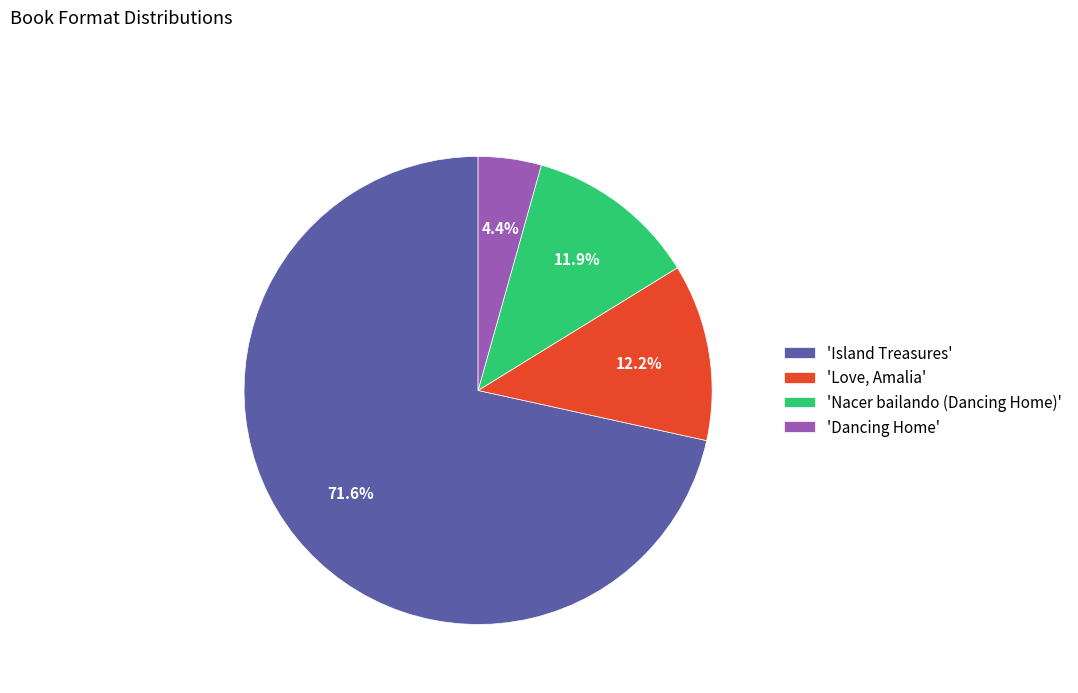

Is 'Nacer bailando (Dancing Home)' the majority of the pie?

No